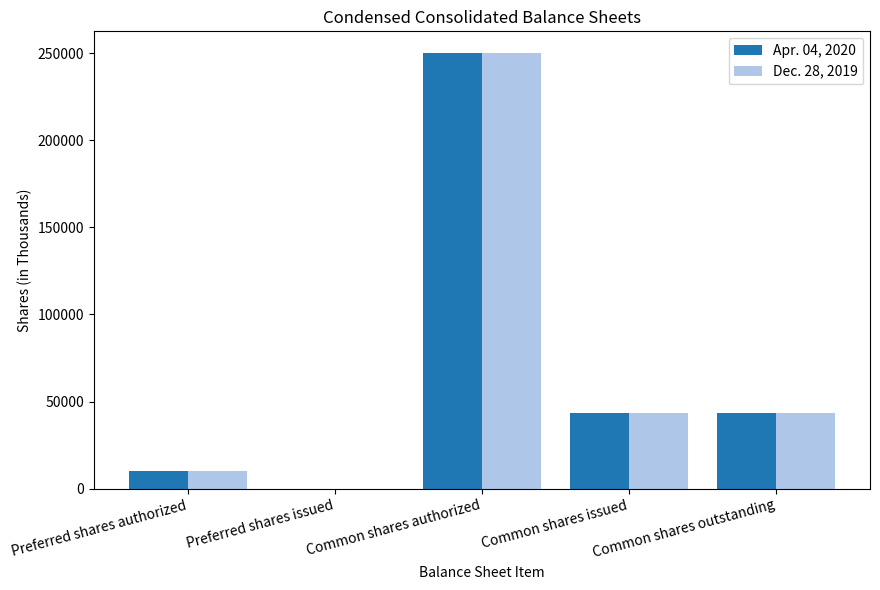

Between Preferred shares authorized and Common shares outstanding, which series saw the biggest shift?

Apr. 04, 2020